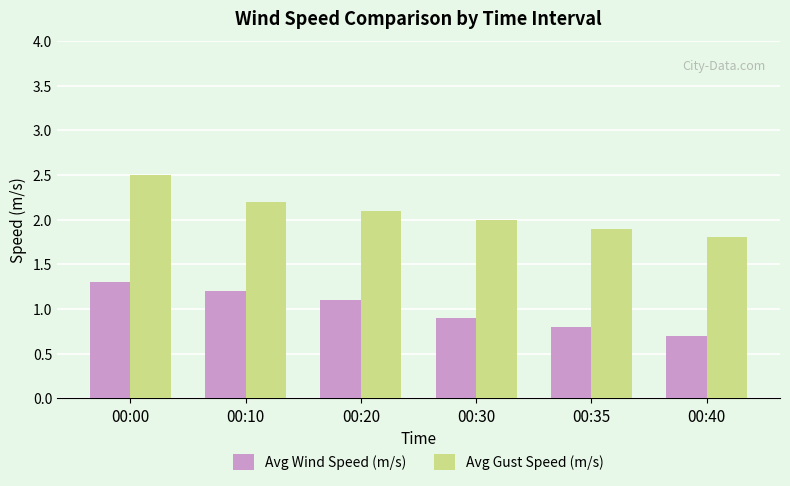

Which series has the widest spread of values?

Avg Gust Speed (m/s)